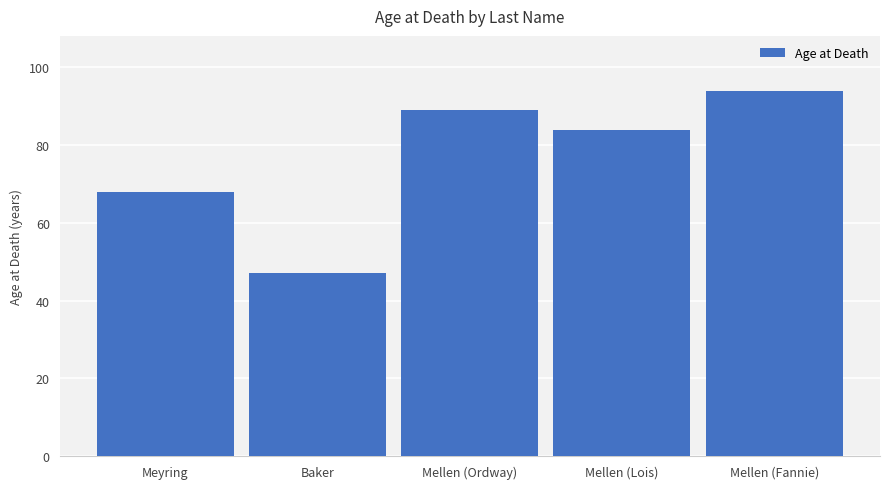

Does the chart contain stacked bars?

No